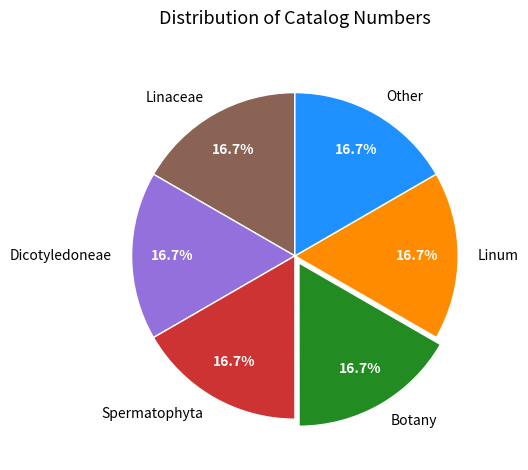

Do Botany and Linaceae together represent more than half of the pie?

No